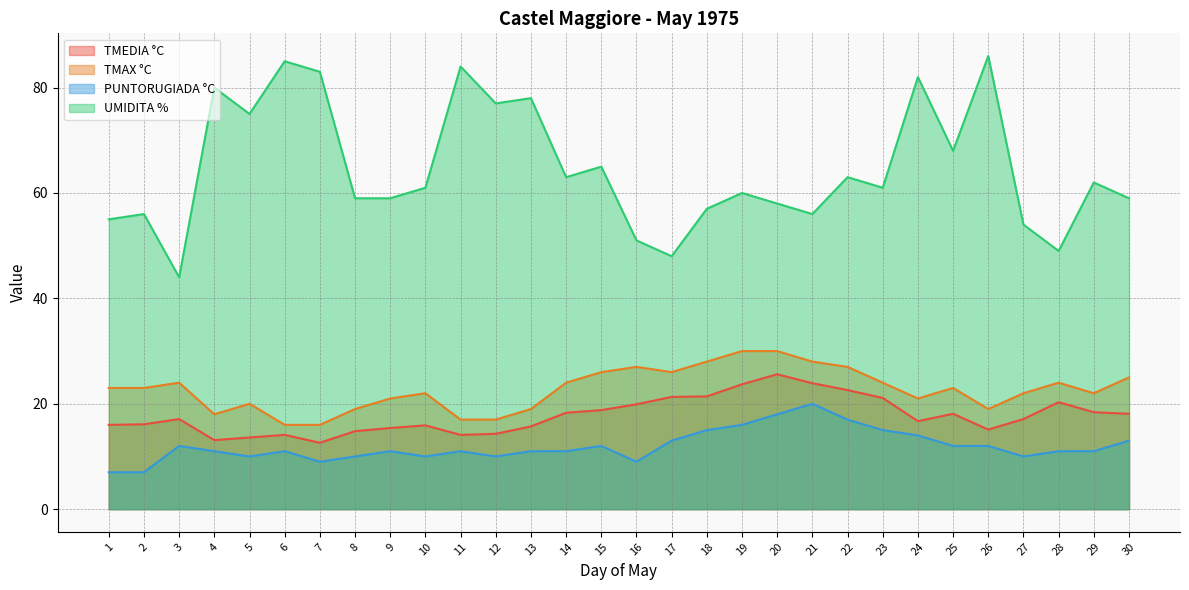

At which label does TMEDIA °C reach its minimum?

7